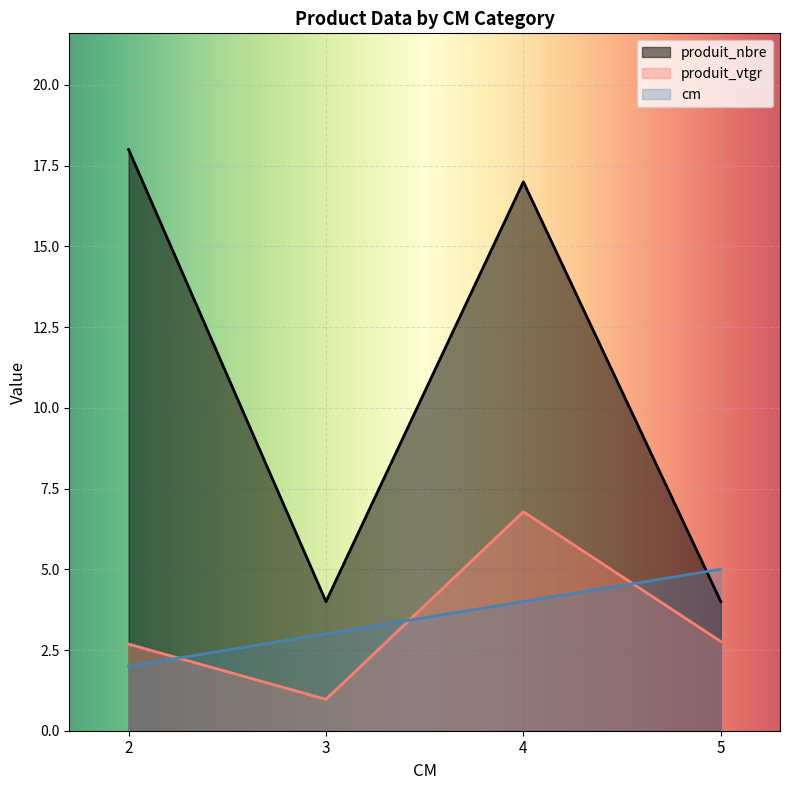

What is the total value across all series at 3?

8.0